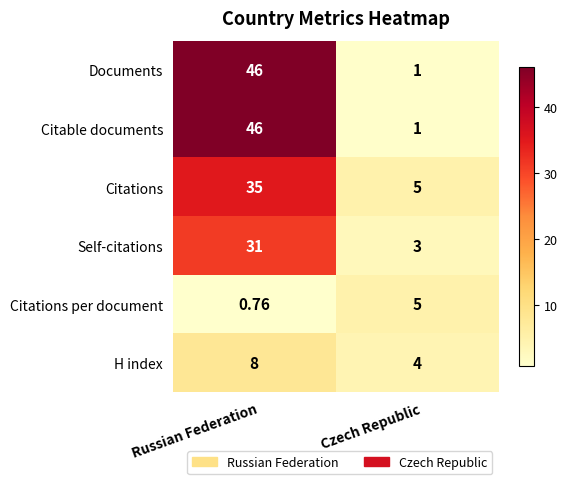

What is the spread (max minus min) of values at Czech Republic?

4.0